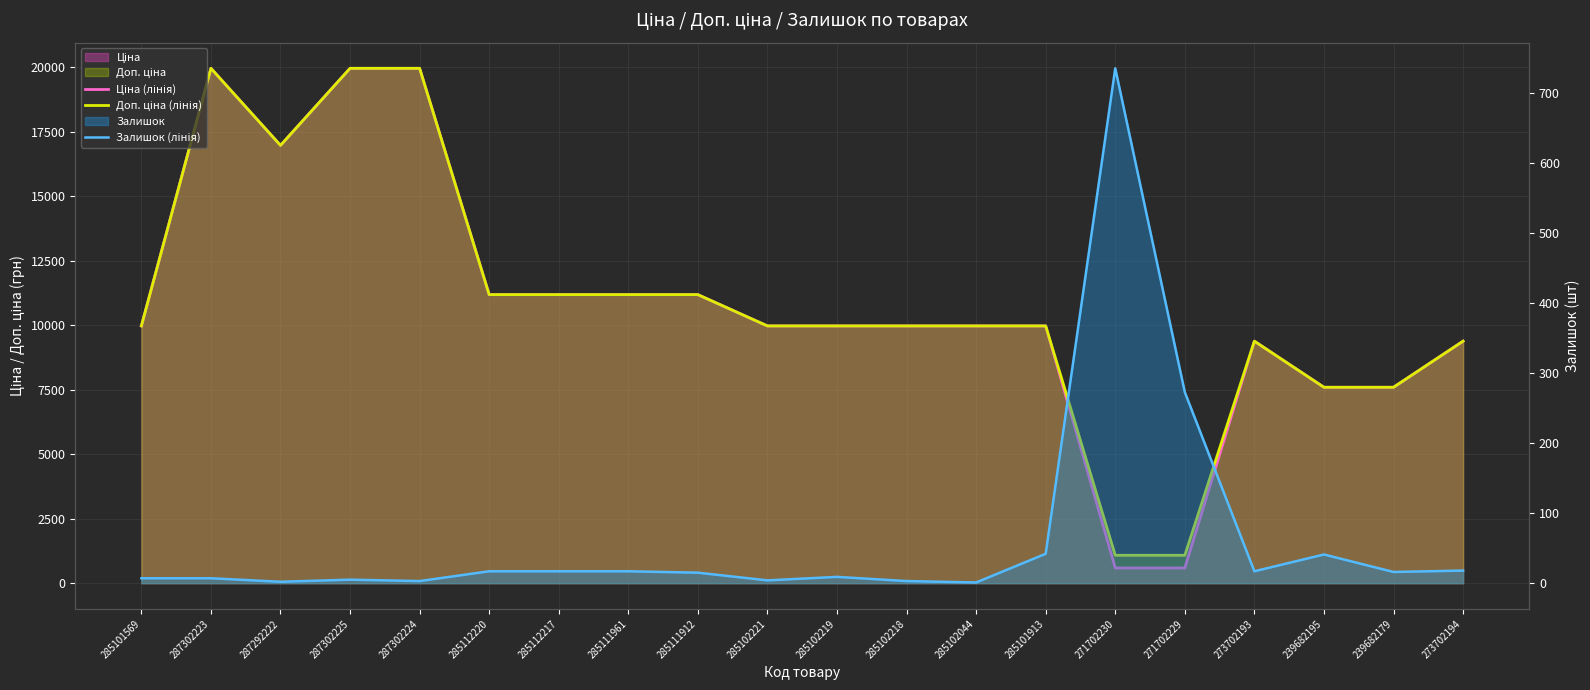

Which category has the highest value across all series?

287302223